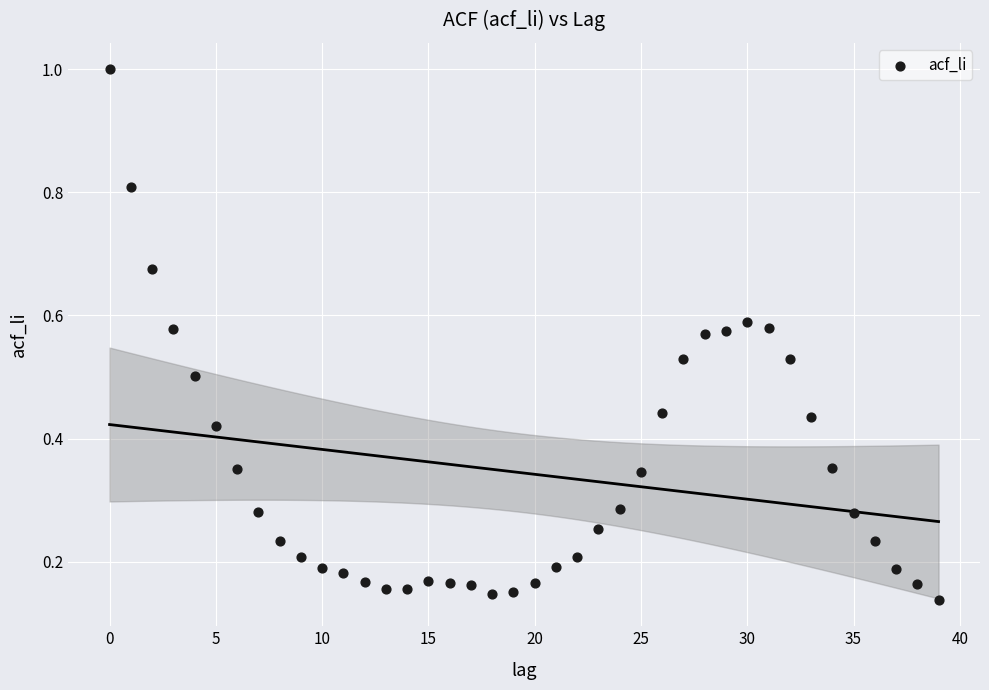

What is the range of Y values (max minus min)?

0.9